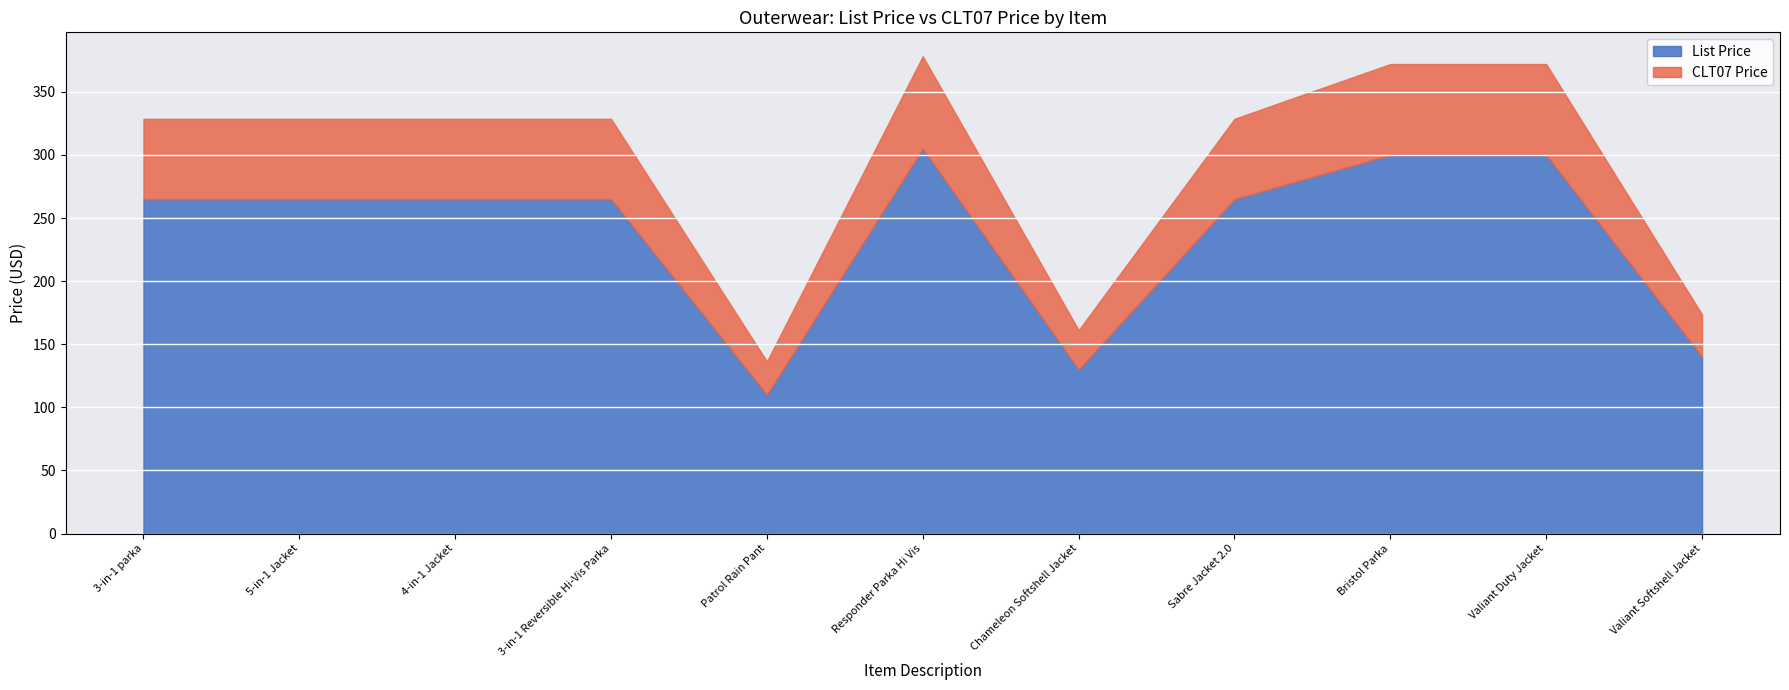

Which has a higher value, Valiant Softshell Jacket or Patrol Rain Pant?

Valiant Softshell Jacket